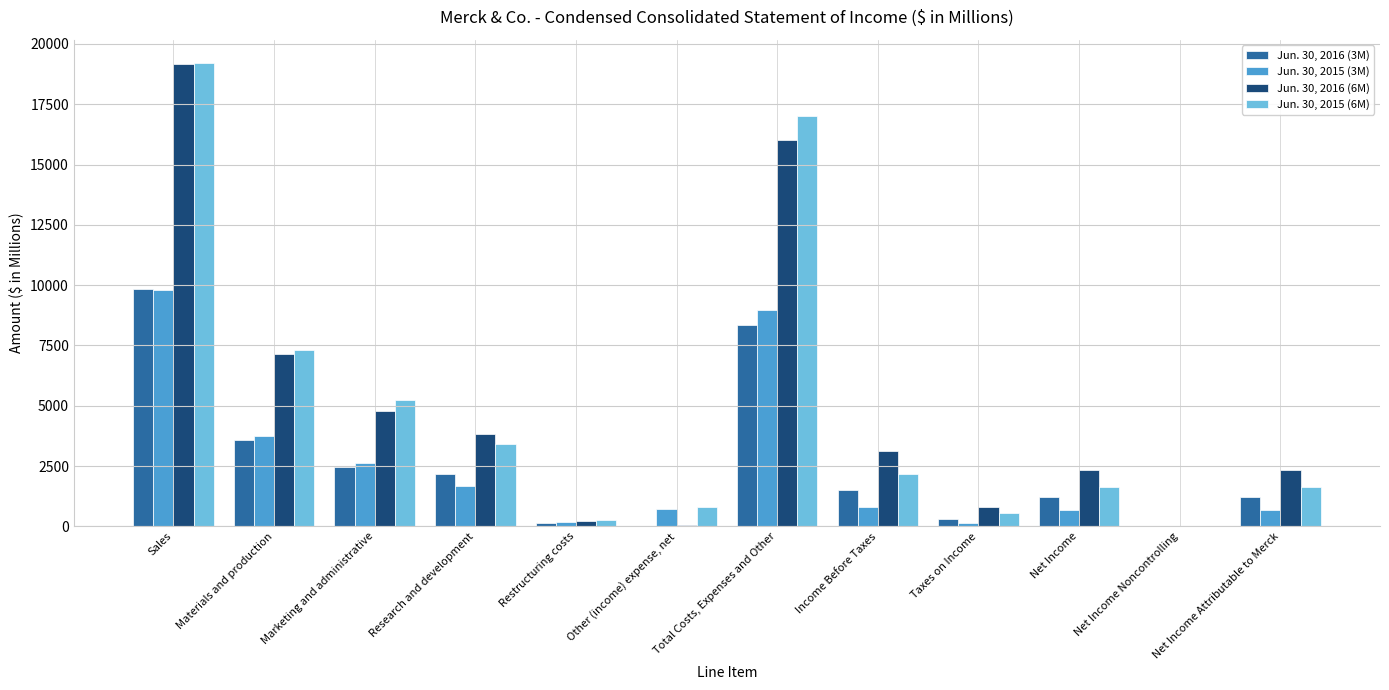

True or false: Jun. 30, 2016 (3M) has a value of 1205 at Net Income Attributable to Merck.

True